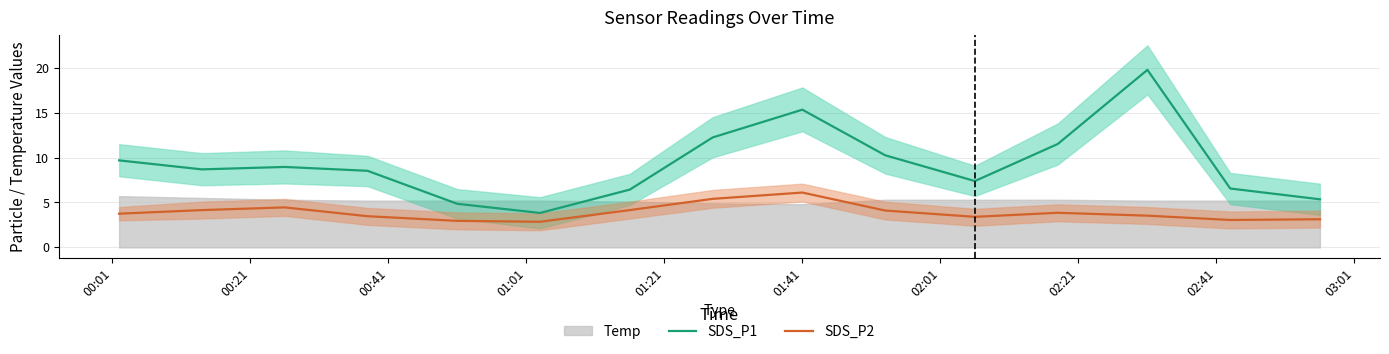

What is the minimum value for SDS_P1?

3.8